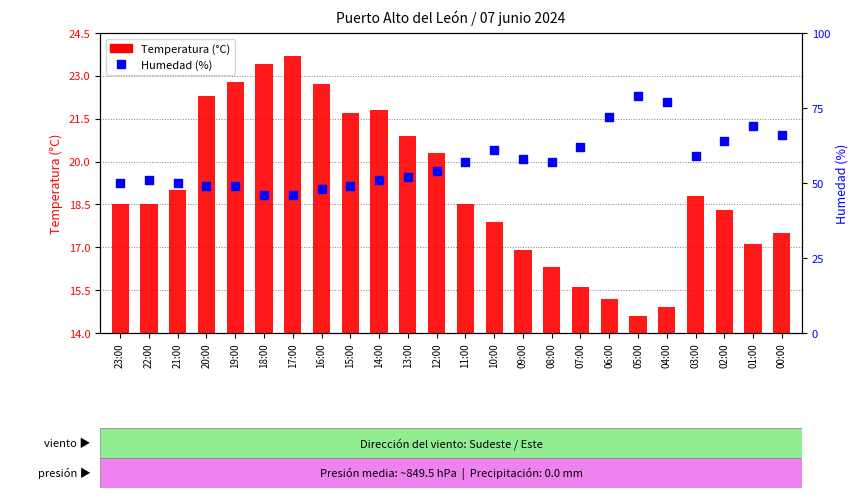

Which series has the largest total across all categories?

Humedad (%)